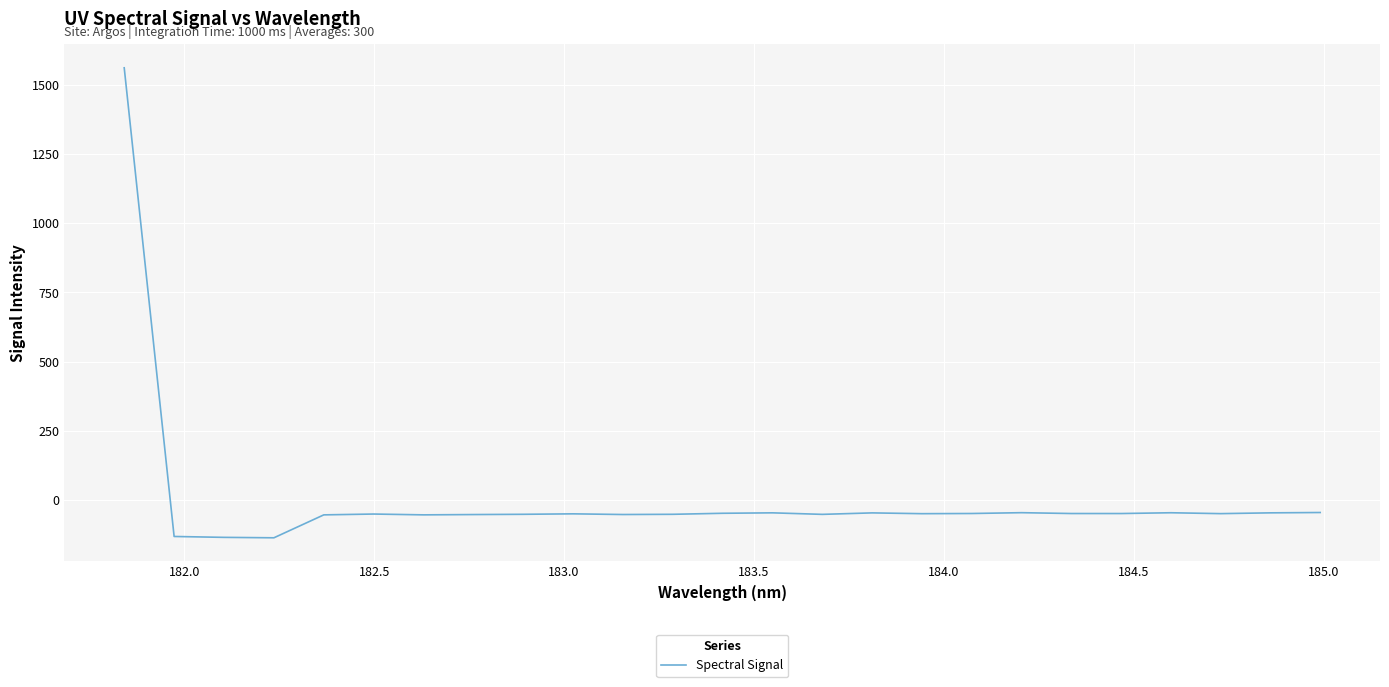

What is the greatest value displayed?

1561.1